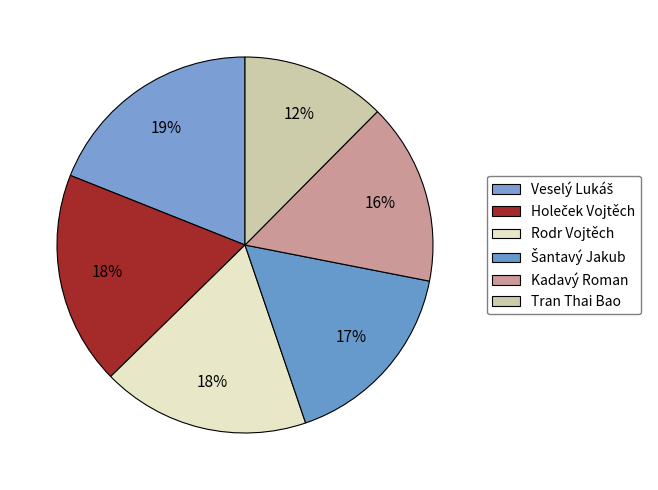

Between Veselý Lukáš and Kadavý Roman, which is larger?

Veselý Lukáš